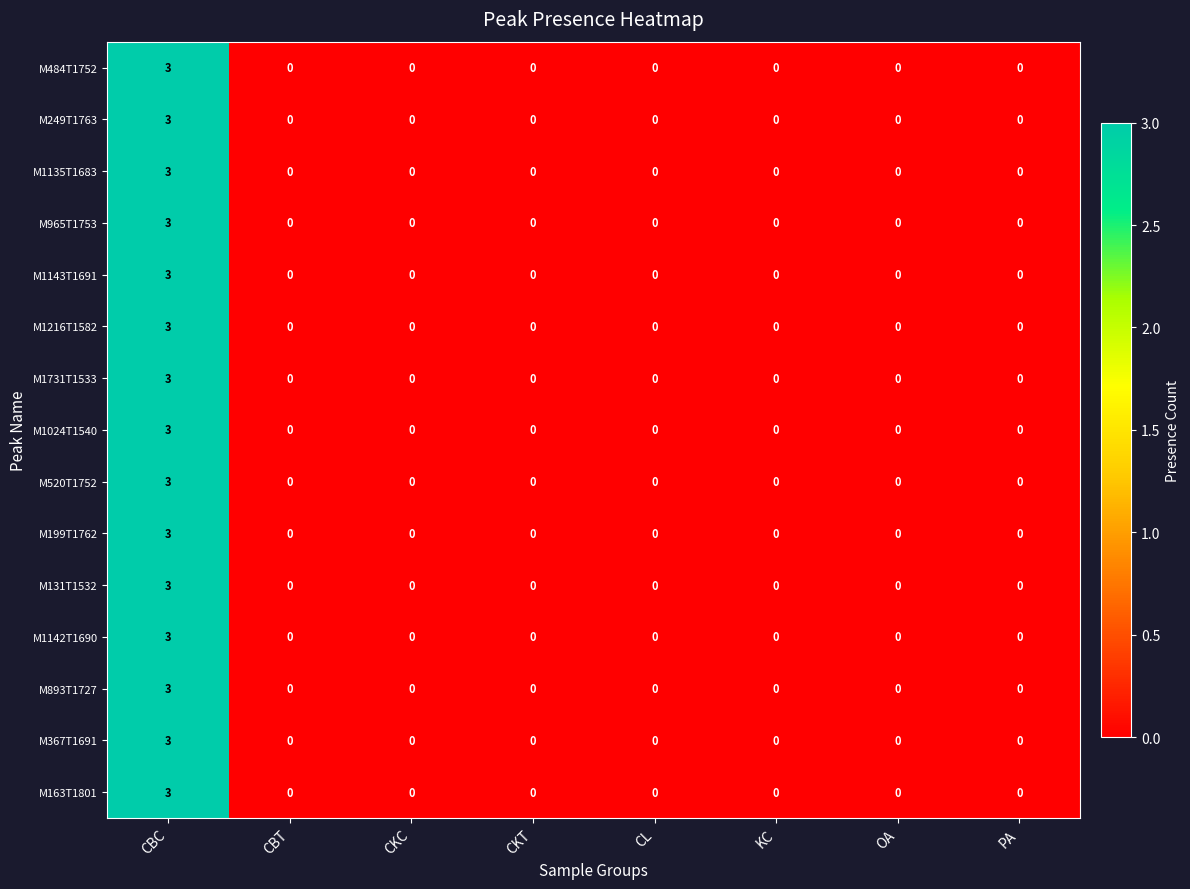

At which category is the sum across all series the highest?

CBC